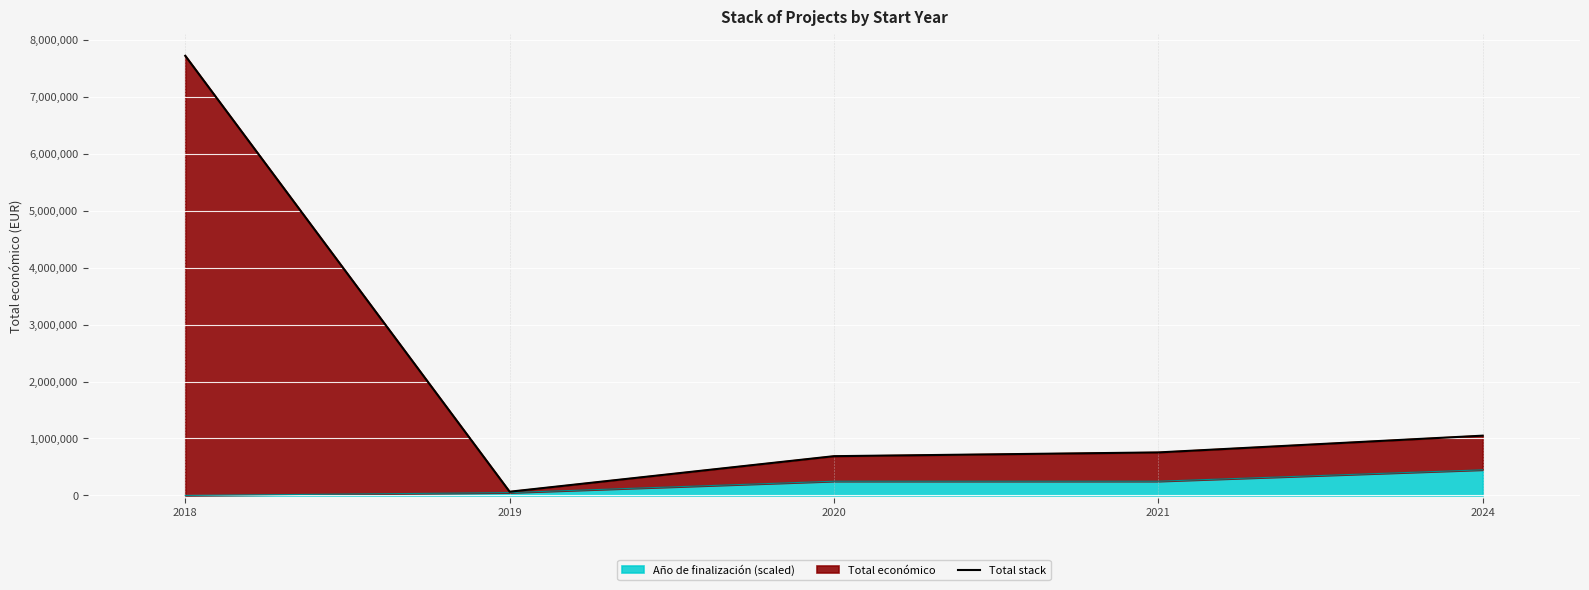

What is the ratio of the value at 2018 to the value at 2020?

11.2